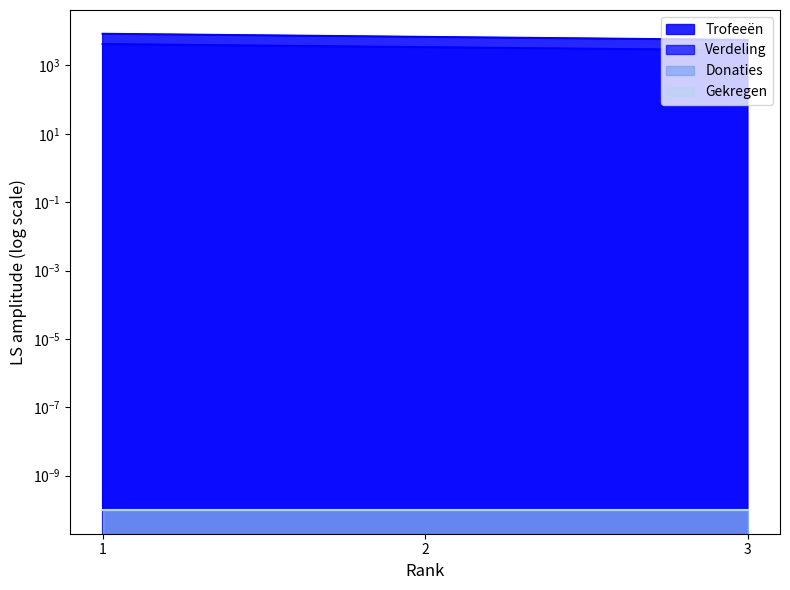

Reading left to right, list all the values displayed in this chart.

Trofeeën: 8369	6791	5527
Verdeling: 4184	3395	2763